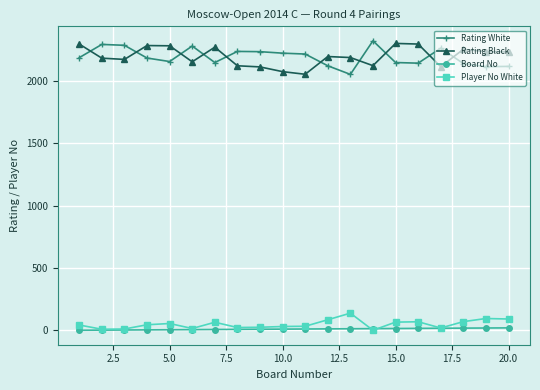

What is the highest value of the Rating Black series?

2298